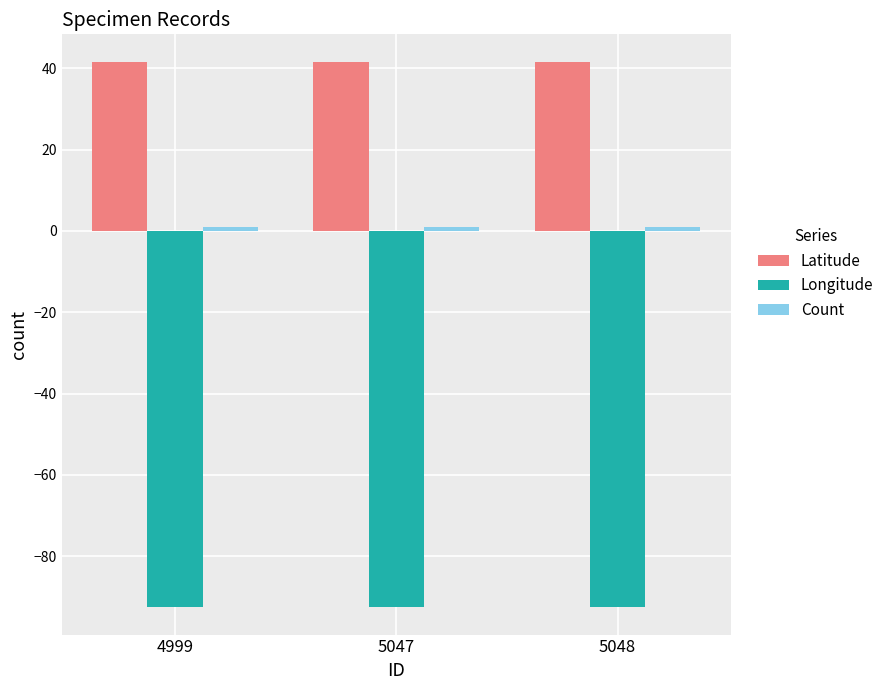

Which series has the largest total across all categories?

Latitude